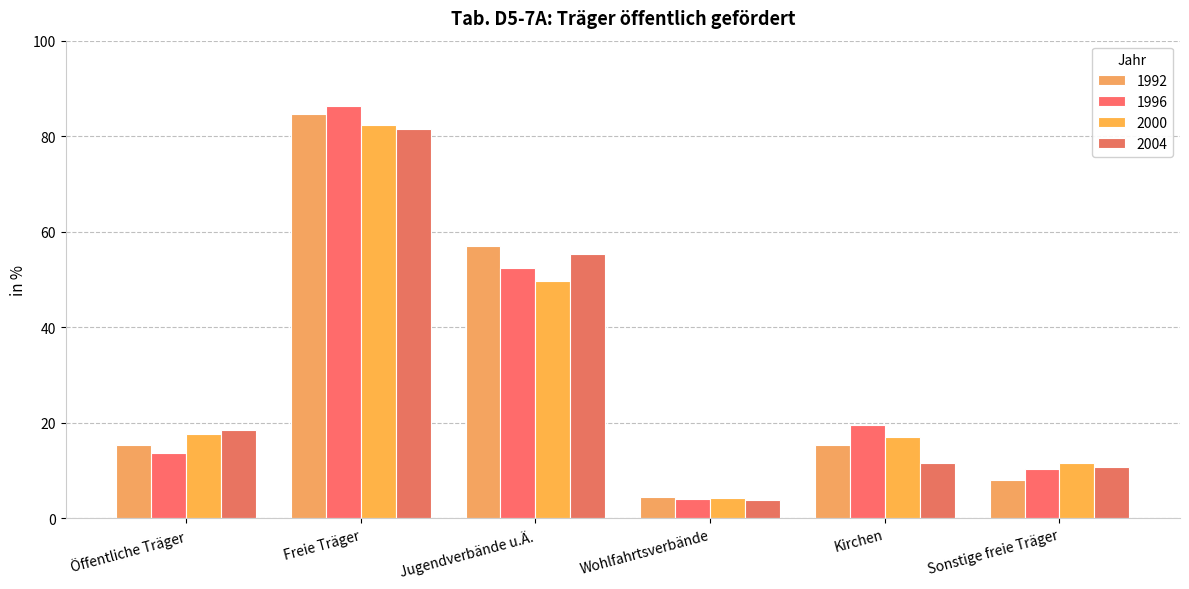

What position from the right is Jugendverbände u.Ä.?

4